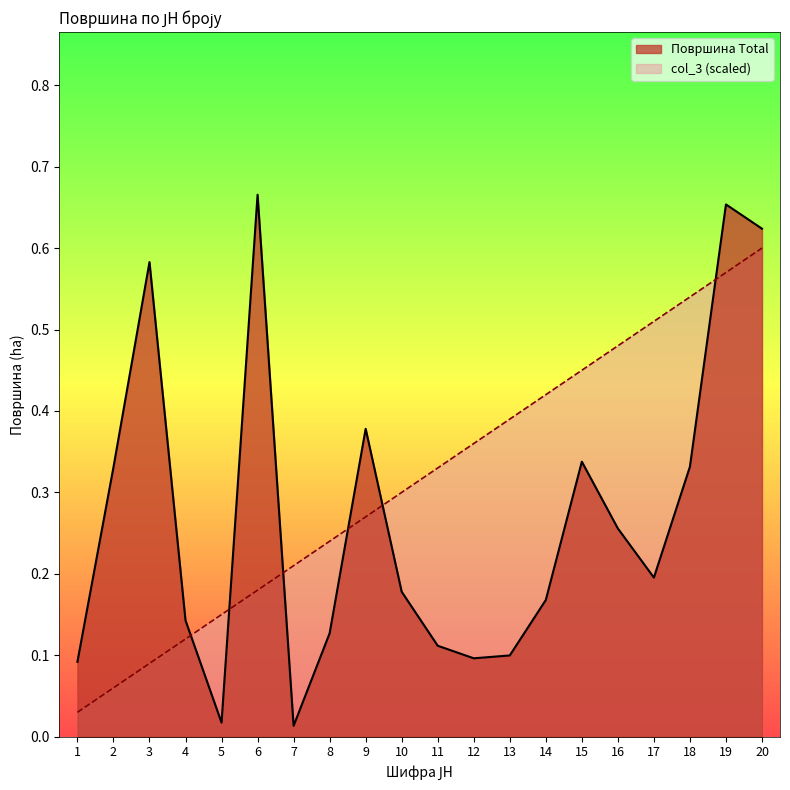

What is the total value across all series at 10?

0.5